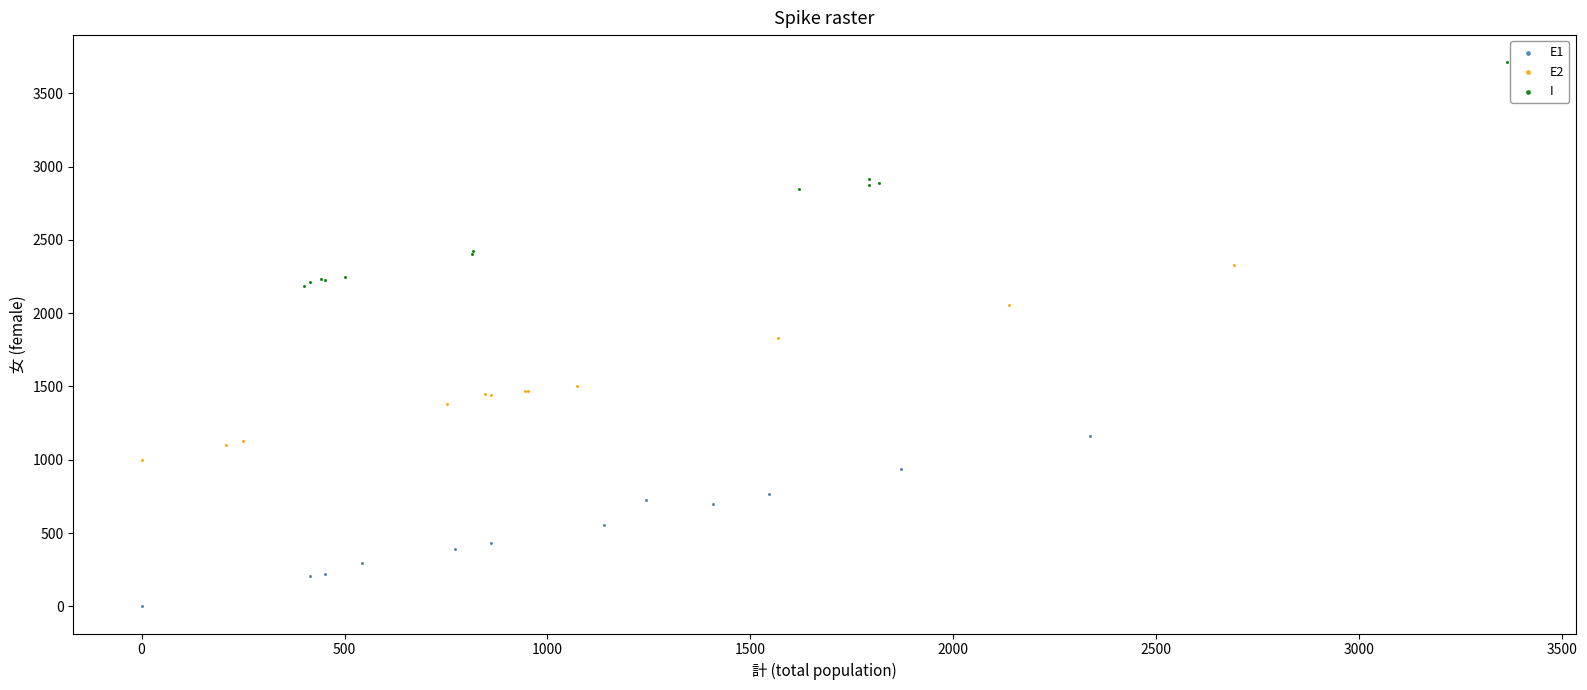

Which series contains the highest Y value?

I